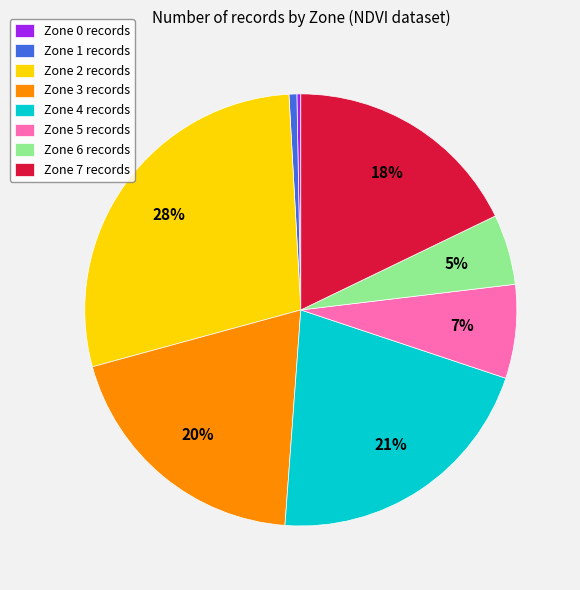

True or false: Zone 6 accounts for 5% of the total.

True